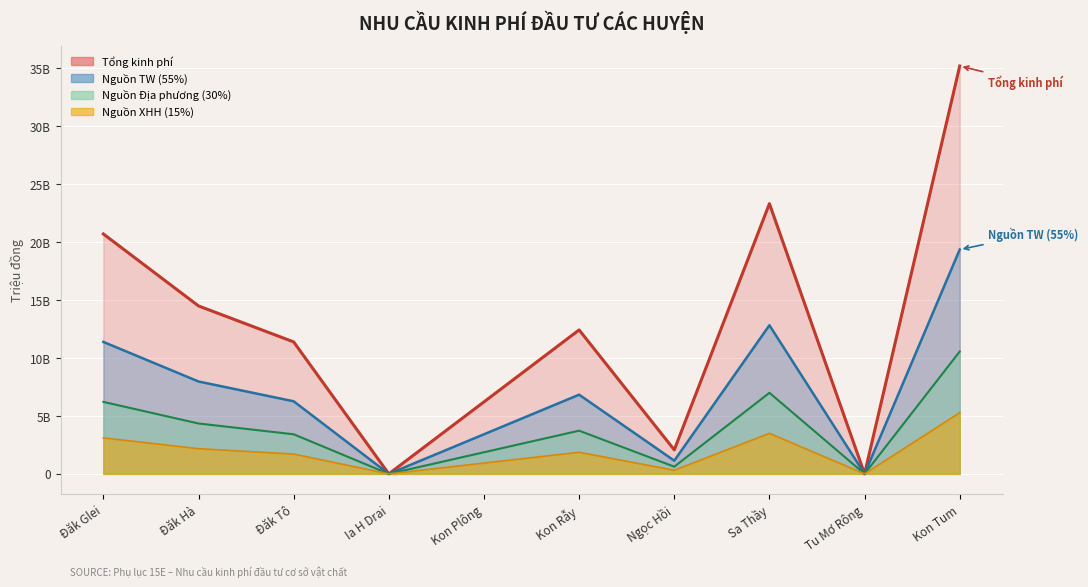

Which series has the largest total across all categories?

Nguồn TW (55%)